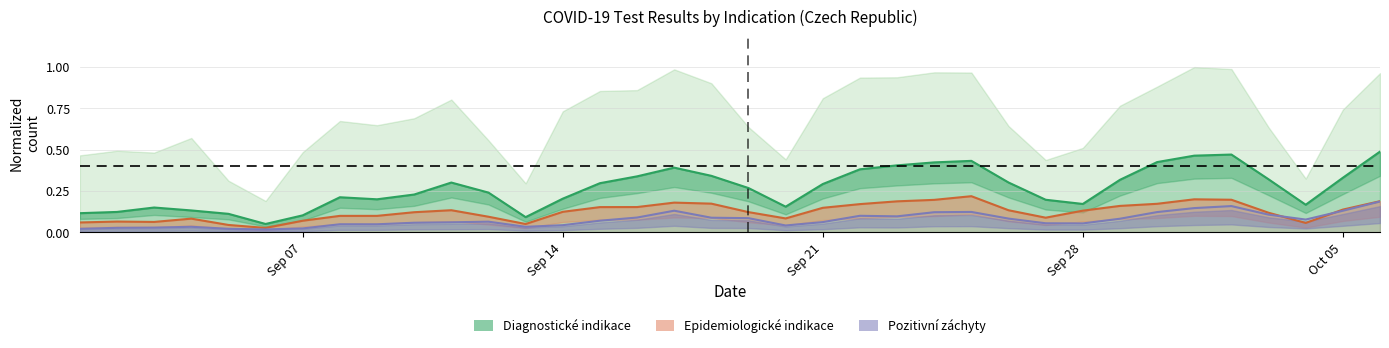

Reading right to left, list all the values displayed in this chart.

0.5	0.3	0.2	0.3	0.5	0.5	0.4	0.3	0.2	0.2	0.3	0.4	0.4	0.4	0.4	0.3	0.2	0.3	0.3	0.4	0.3	0.3	0.2	0.1	0.2	0.3	0.2	0.2	0.2	0.1	0.1	0.1	0.1	0.1	0.1	0.1